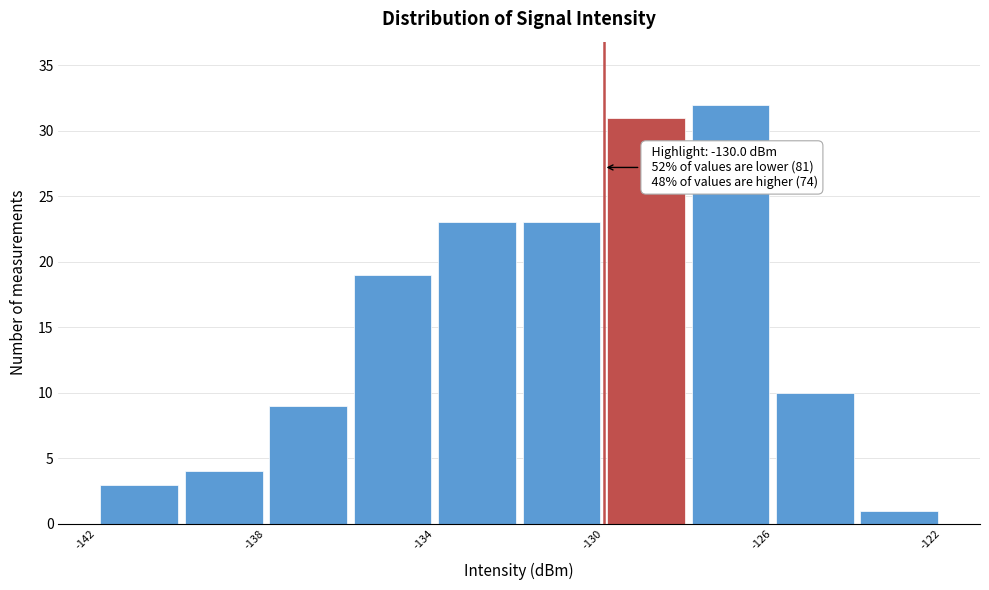

Which range on the x-axis has the tallest bar?

-128 to -126